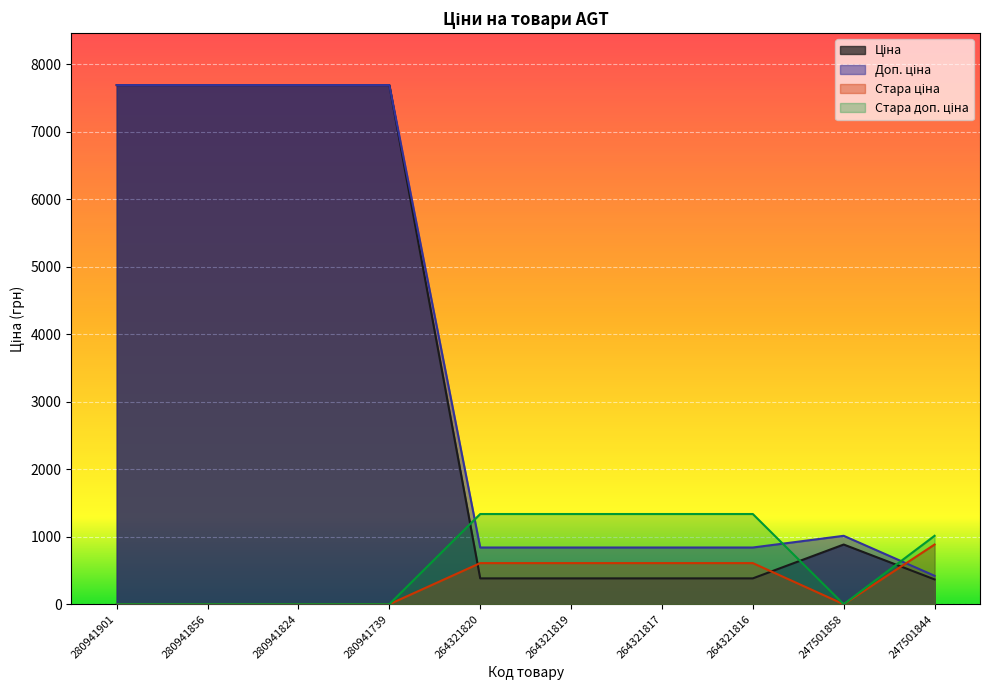

What are all the series names shown in the legend?

Ціна, Доп. ціна, Стара ціна, Стара доп. ціна